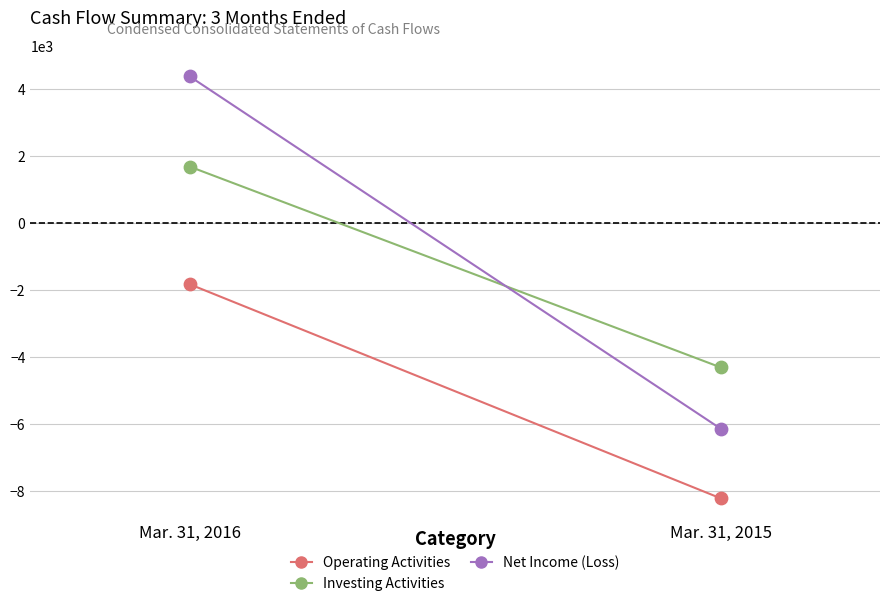

At which category is the sum across all series the highest?

Mar. 31, 2016